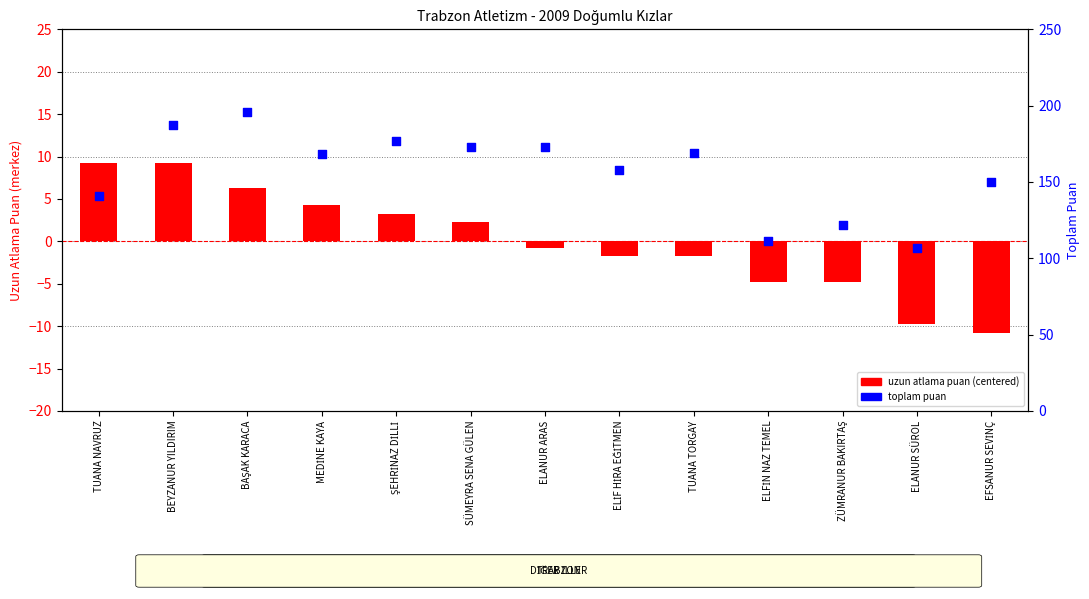

What is the total value across all series at BEYZANUR YILDIRIM?

196.2